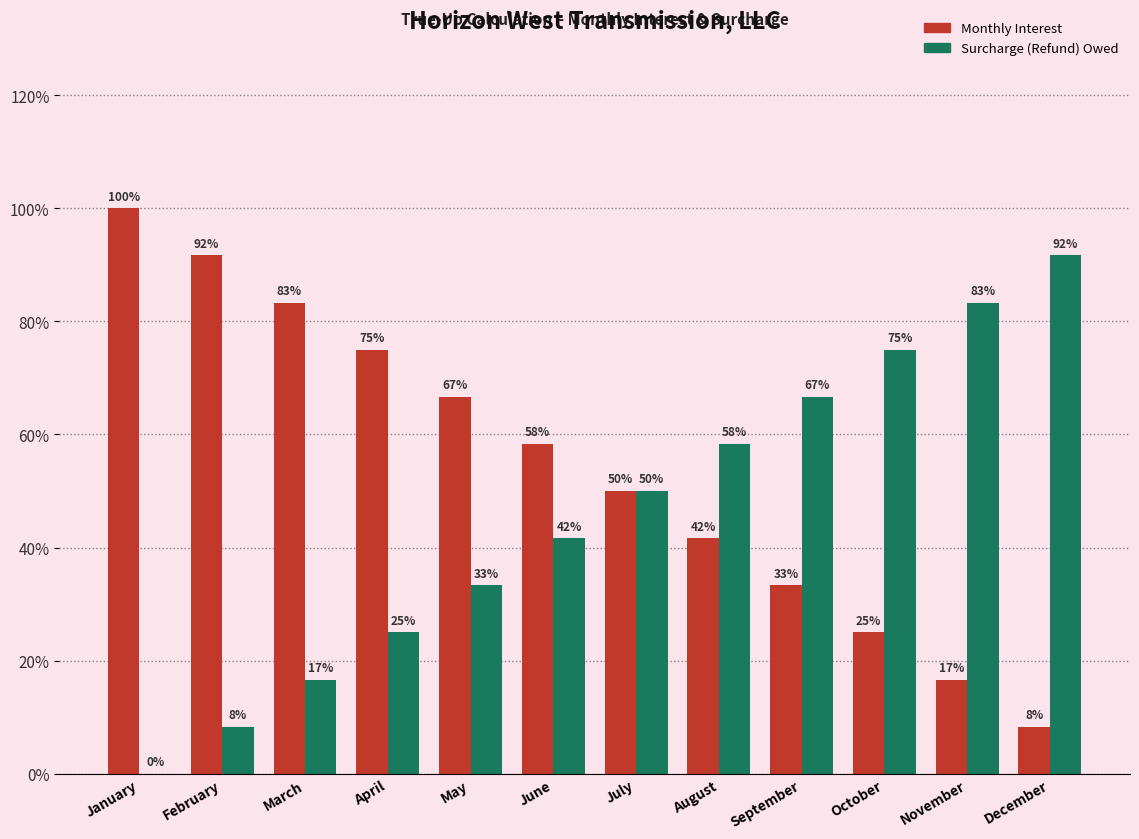

The Surcharge (Refund) Owed series shows 0.4 at April. True or false?

False